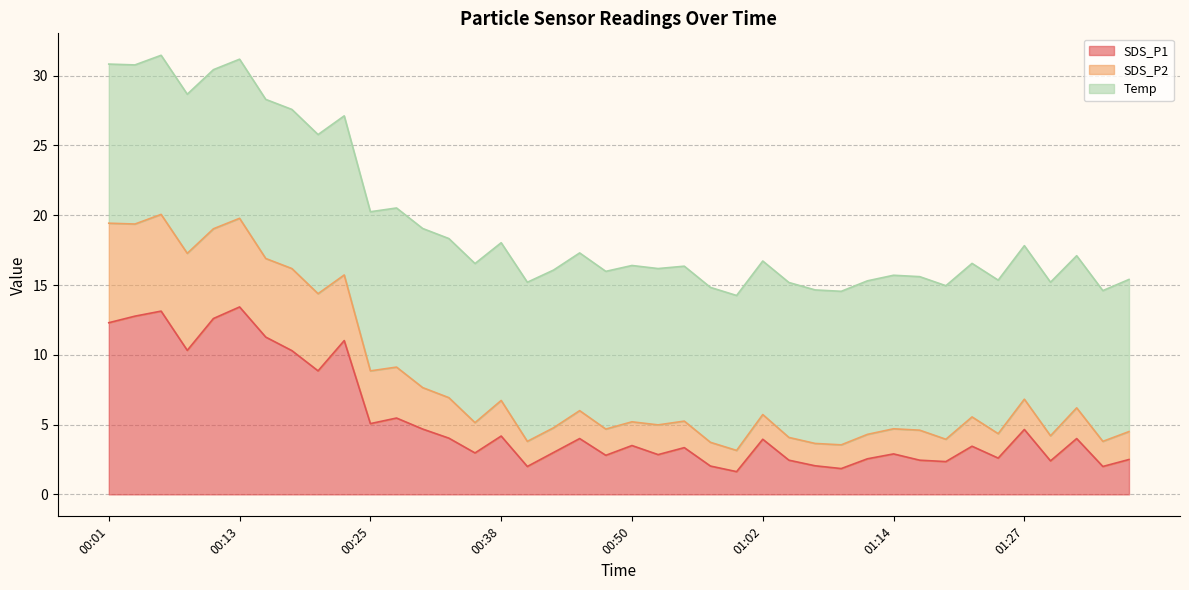

True or false: SDS_P1 and SDS_P2 cross at least once.

False